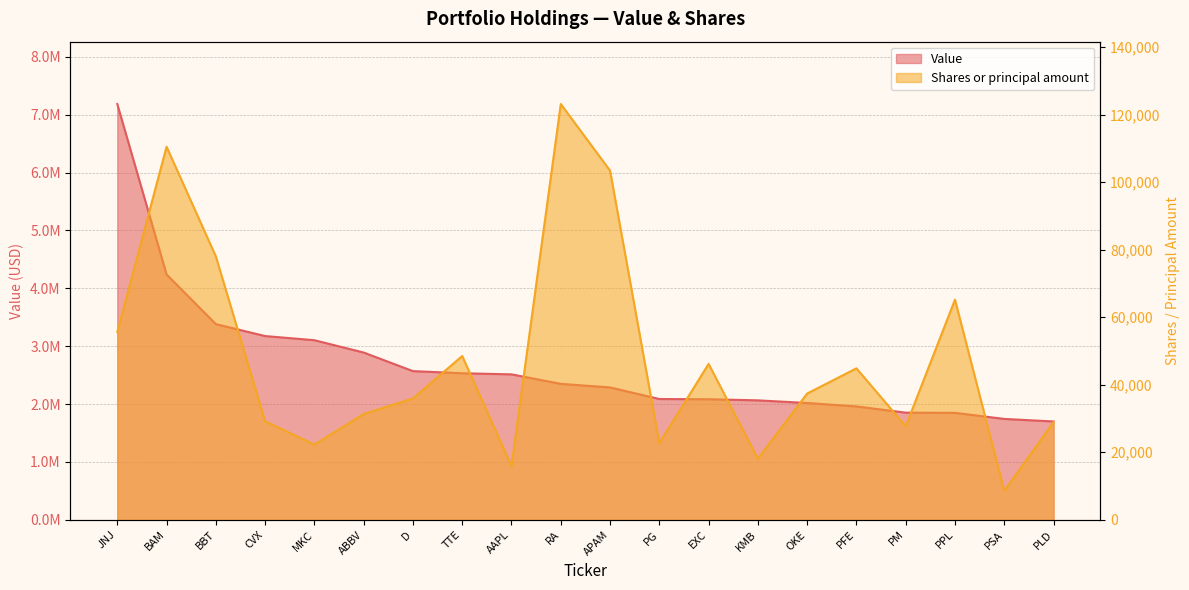

What is the sum of the Value values at OKE and JNJ?

9202000